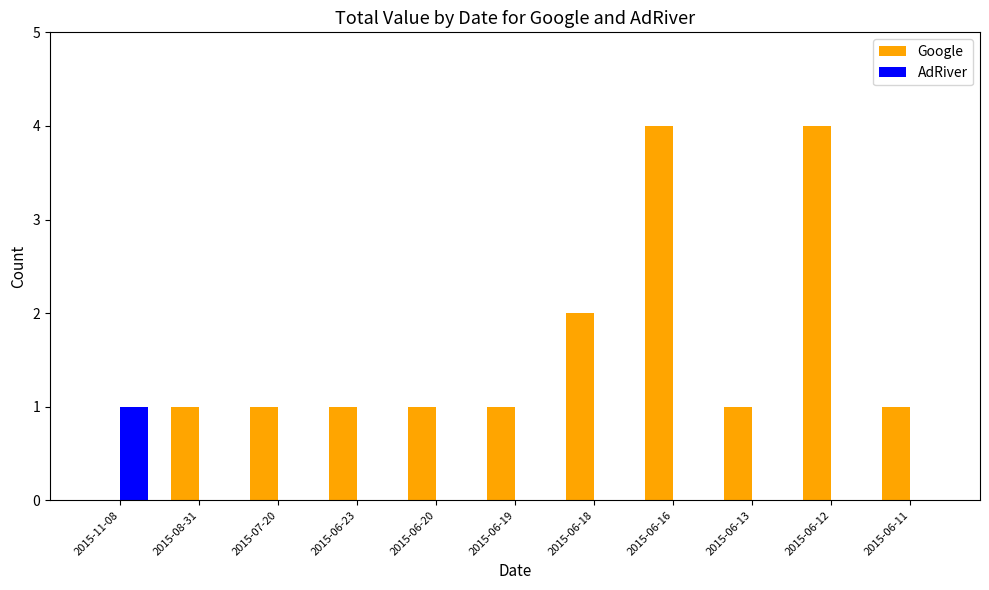

Is the value of AdRiver at 2015-06-13 greater than the value of Google at 2015-06-18?

No